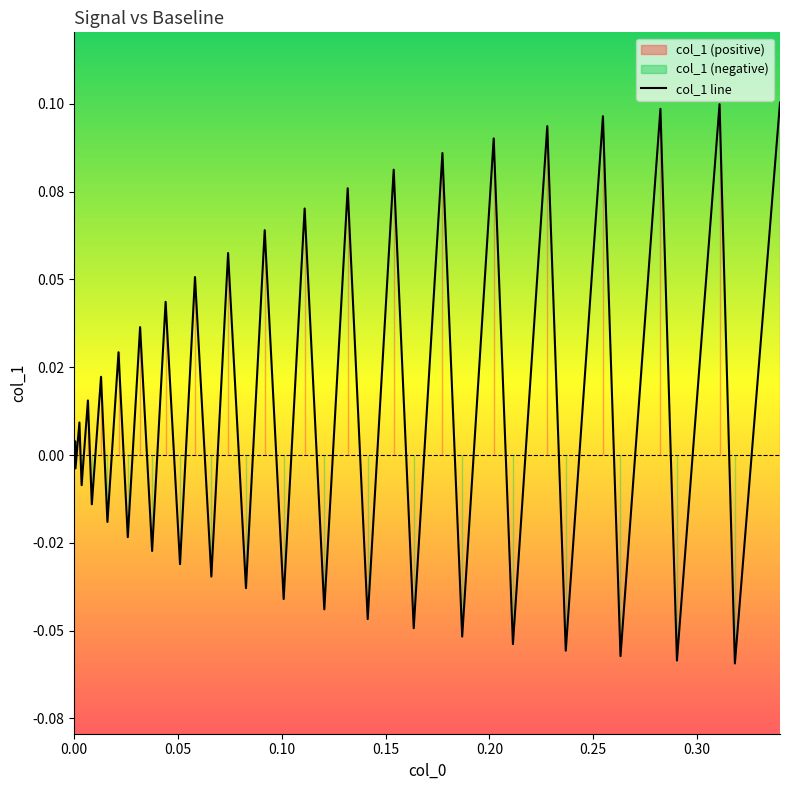

How many values are below 0?

19